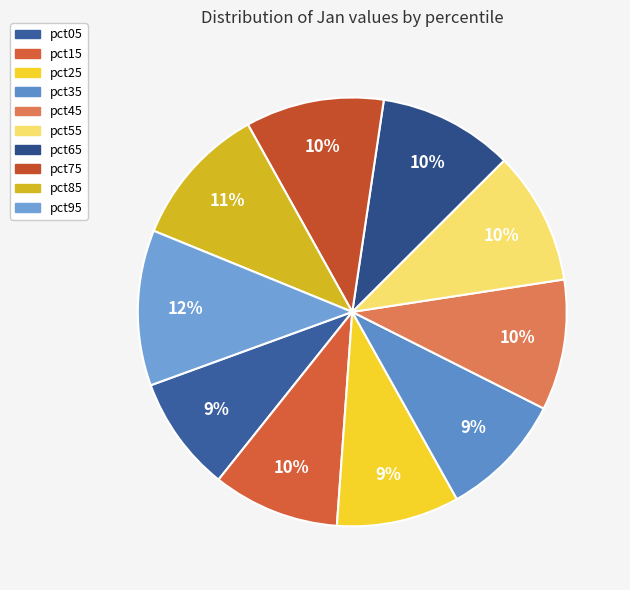

To the nearest percent, what is the combined percentage of pct45 and pct35?

19%